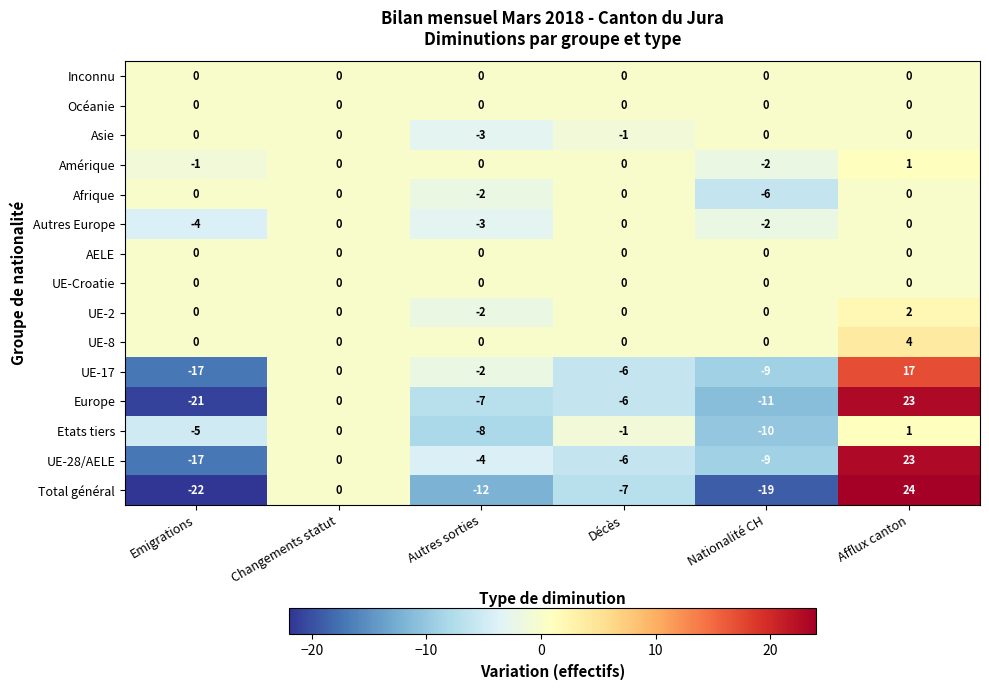

At which label does Total général first exceed -7?

Changements statut